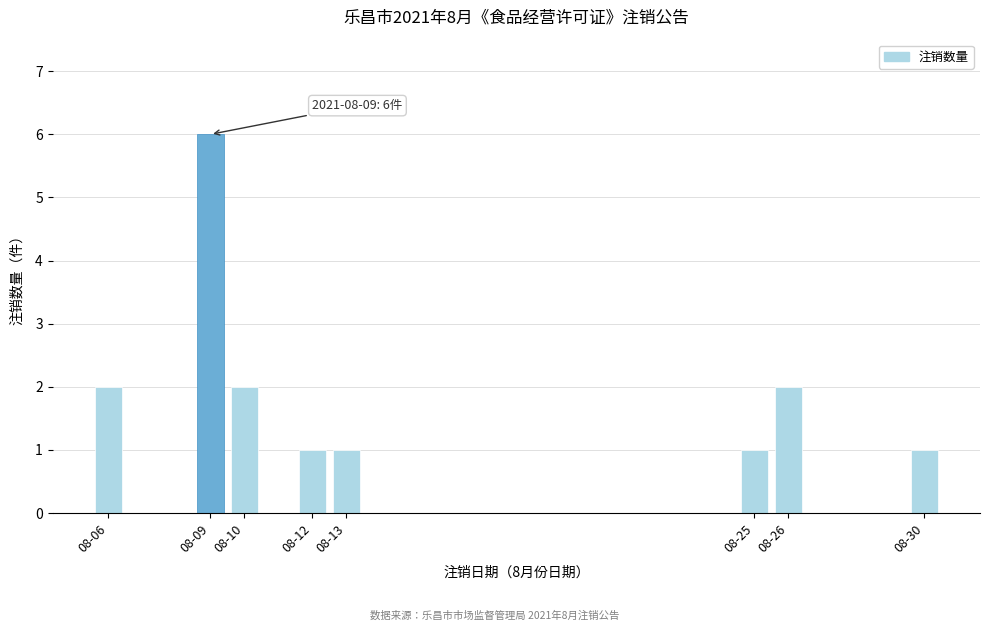

Reading right to left, list all the values displayed in this chart.

1	2	1	1	1	2	6	2